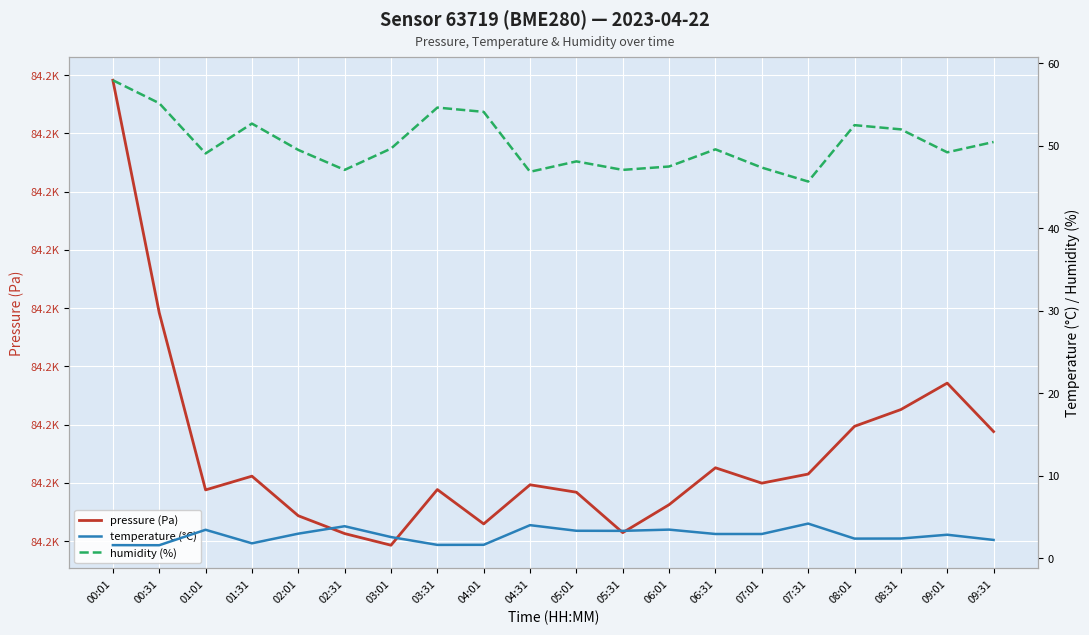

What is the difference between the highest and lowest values at 08:01?

84207.5